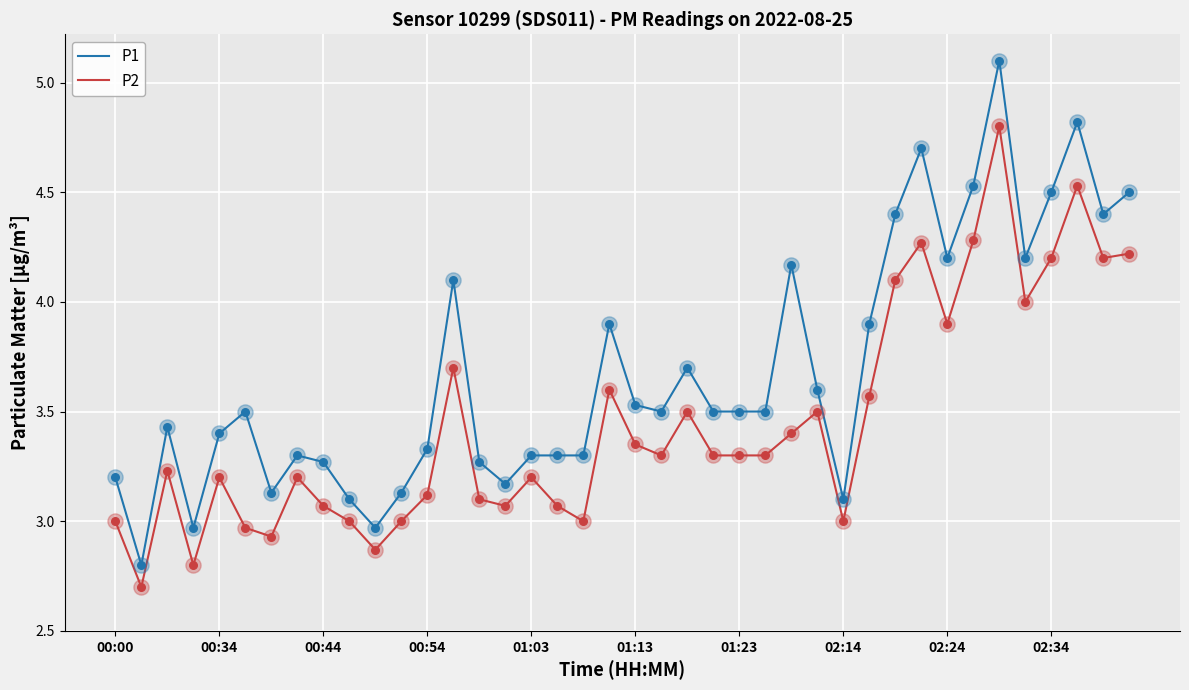

Which series has the largest total across all categories?

P1